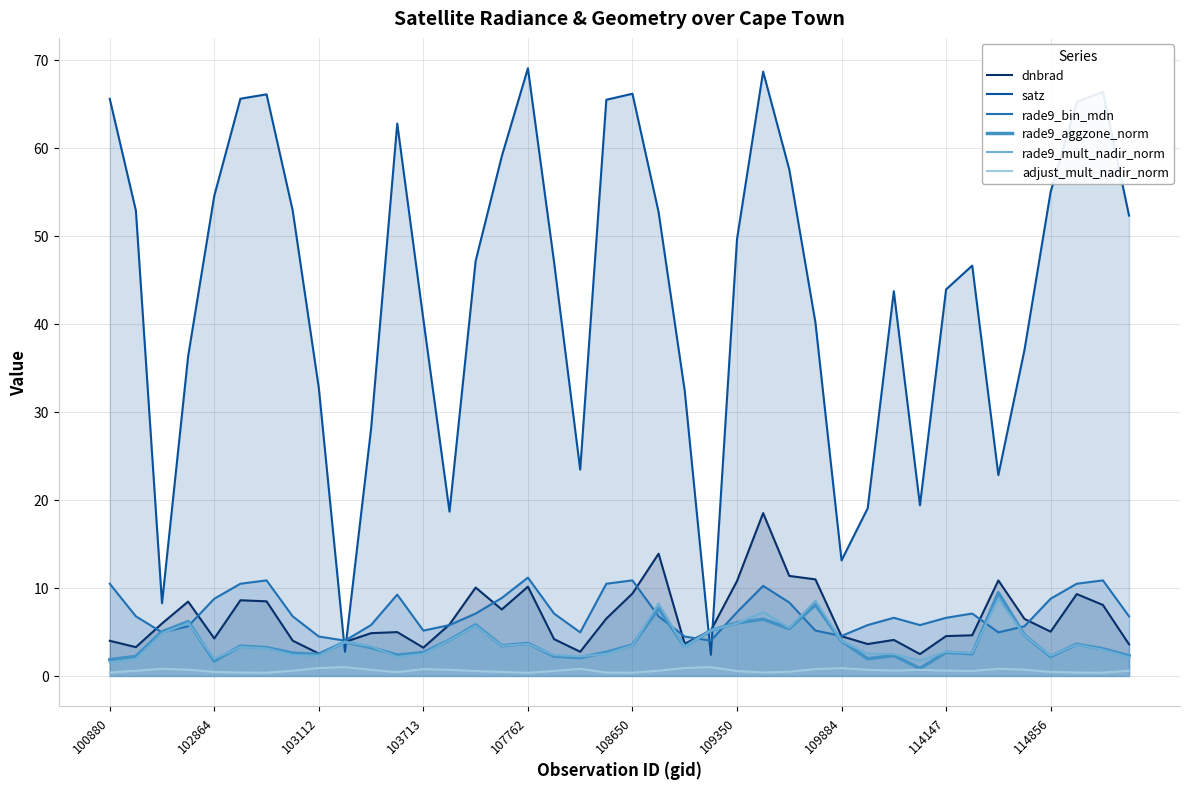

At which category is the sum across all series the highest?

25